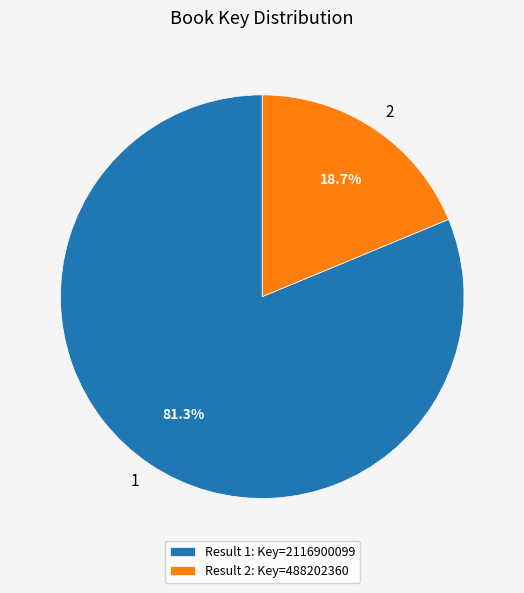

To the nearest percent, what is the difference between the largest and smallest slice percentages?

63%